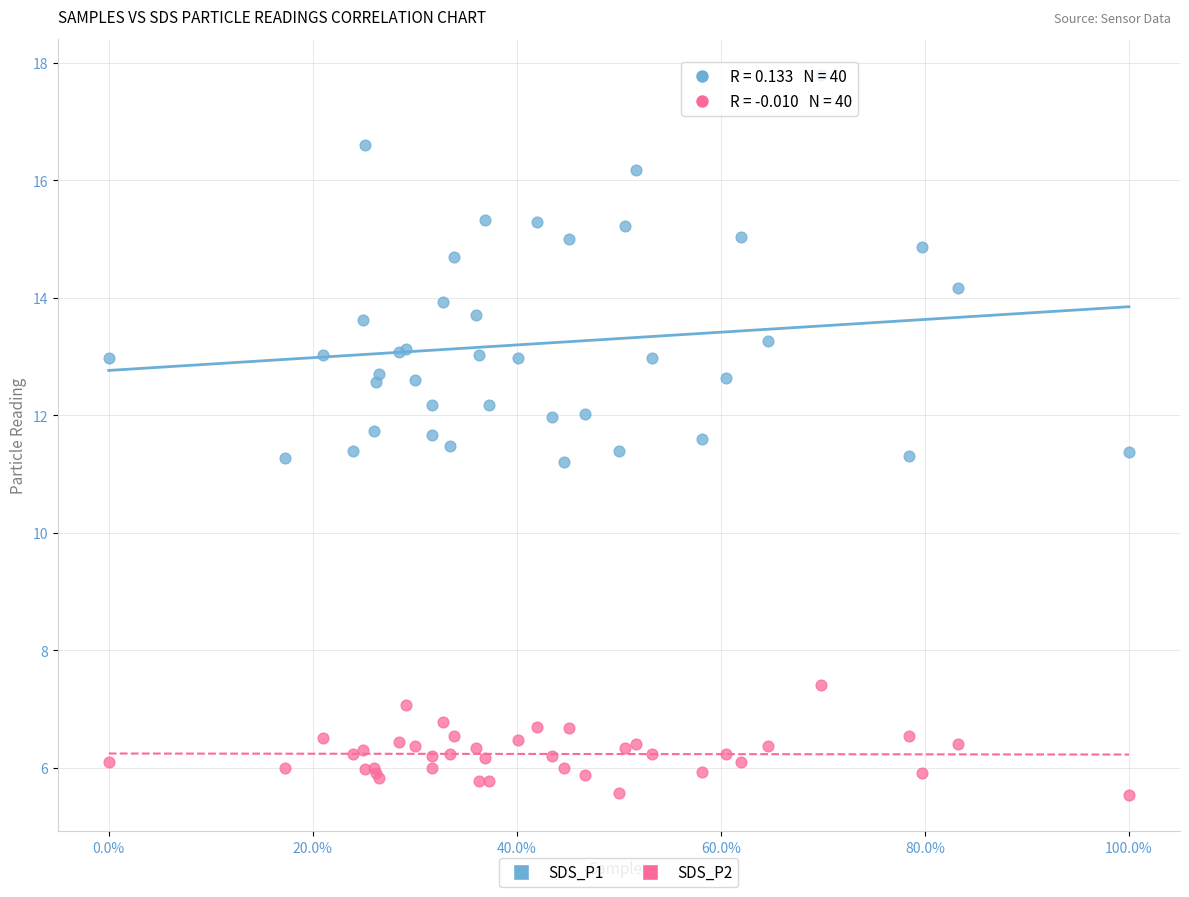

What are all the series names shown in the legend?

SDS_P1, SDS_P2